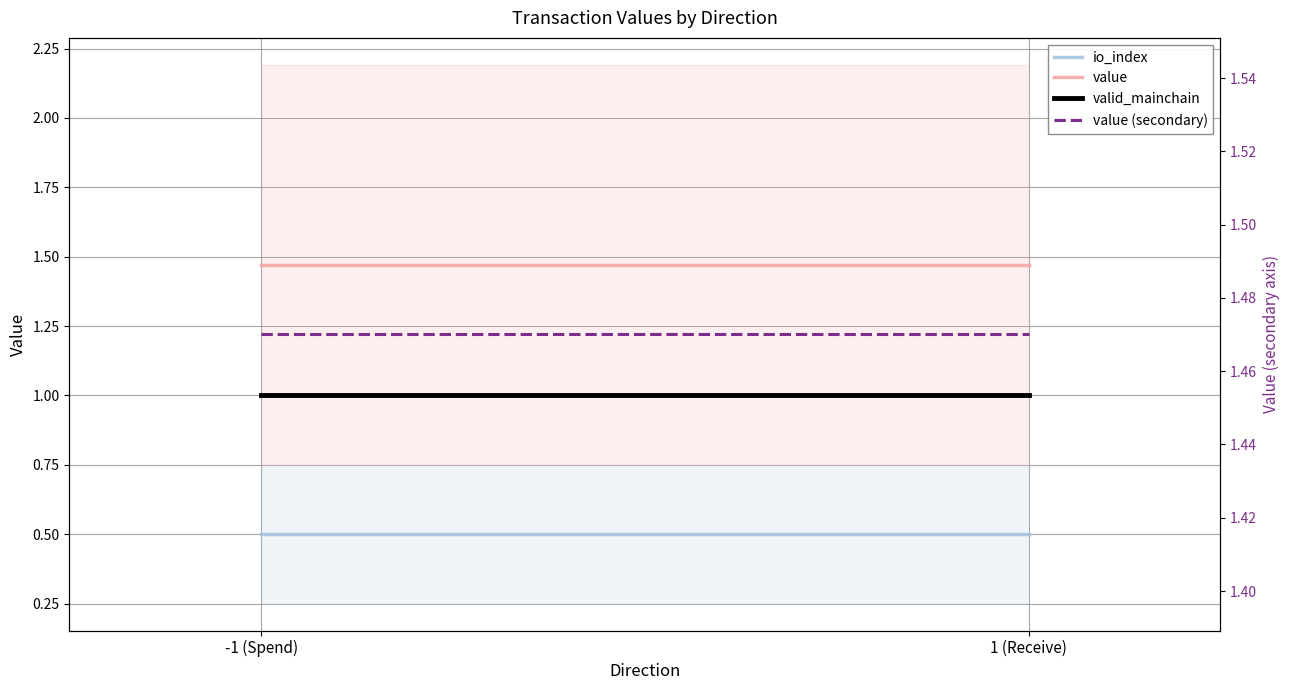

Between 1 (Receive) and -1 (Spend), which is larger?

1 (Receive)